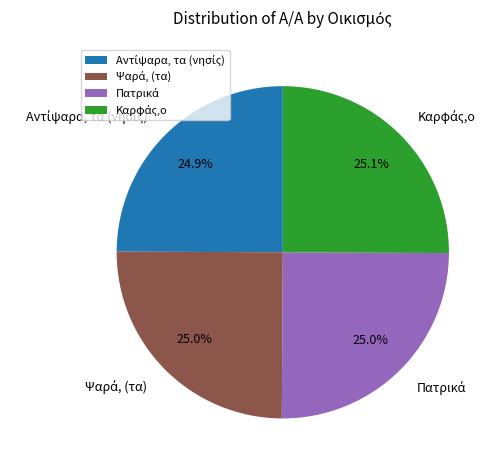

Is there any slice that represents more than half of the pie?

No